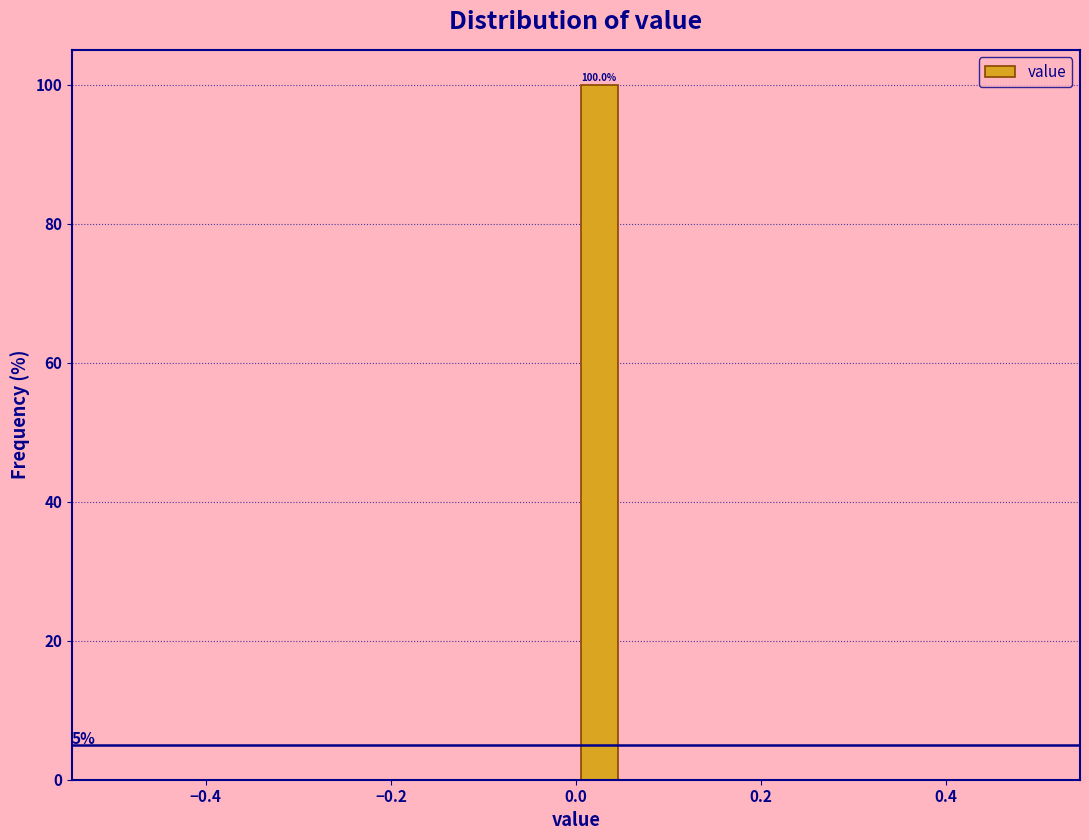

Read against the x-axis, roughly where is the centre of the tallest bar?

0.02